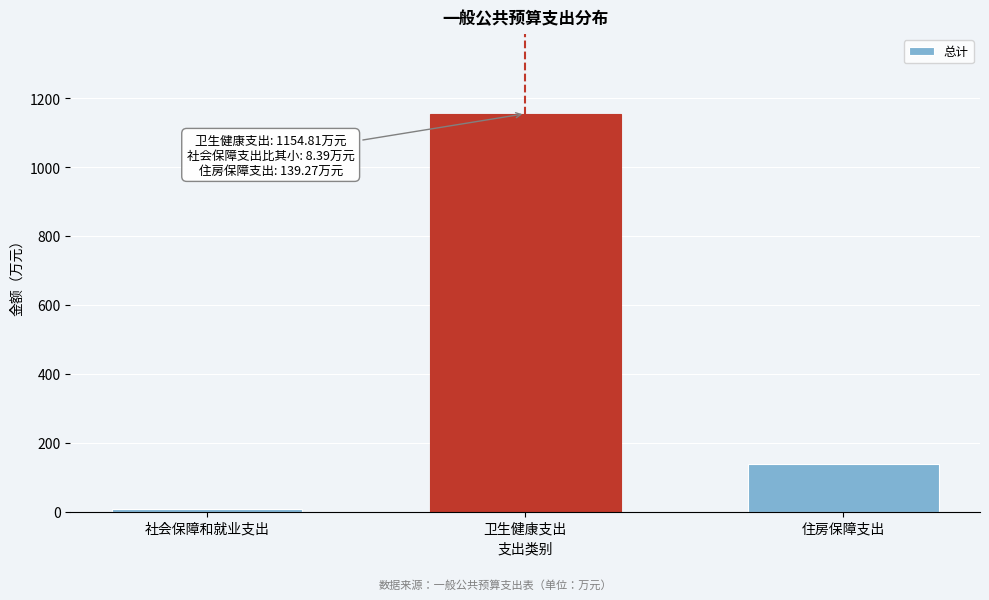

Reading left to right, transcribe all the data shown in this chart.

8.4	1154.8	139.3